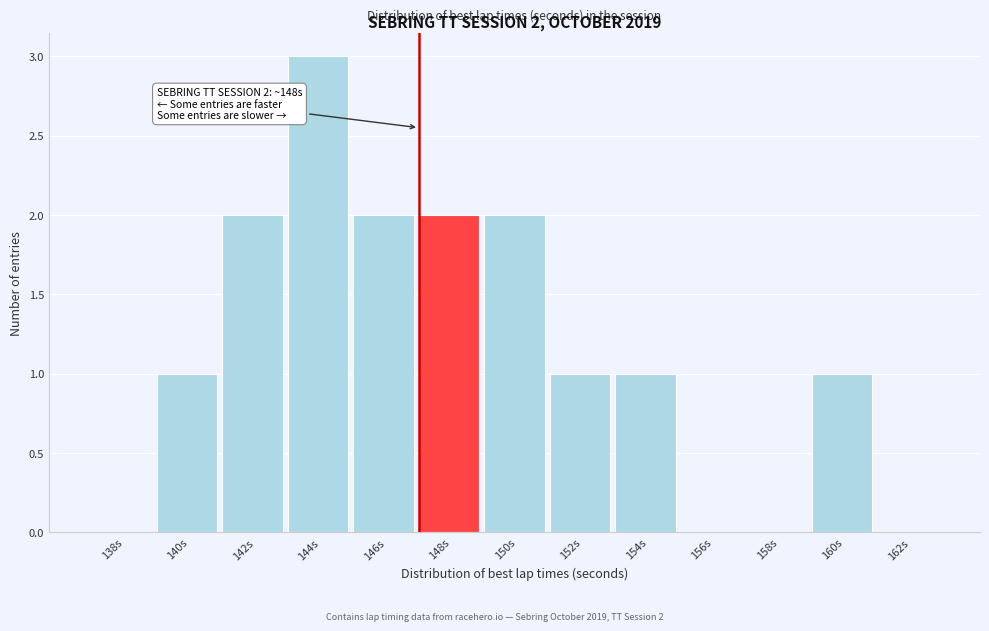

Reading left to right, extract all data points from this chart.

138s=0	140s=1	142s=2	144s=3	146s=2	148s=2	150s=2	152s=1	154s=1	156s=0	158s=0	160s=1	162s=0